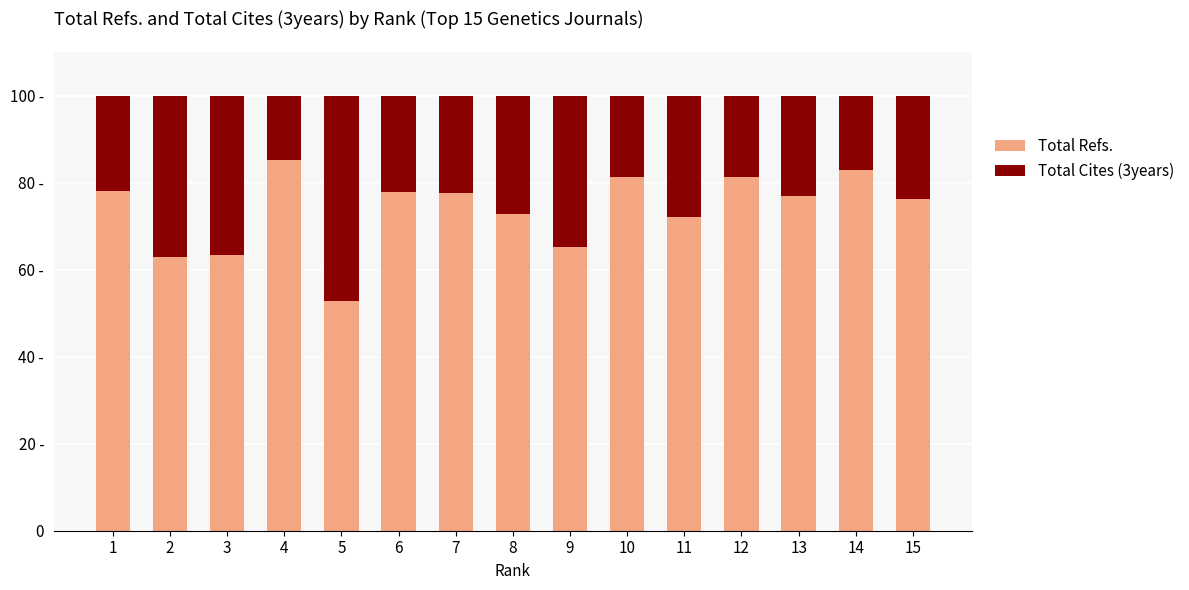

What is the difference between the second highest and minimum values in the Total Cites (3years) series?

22.3